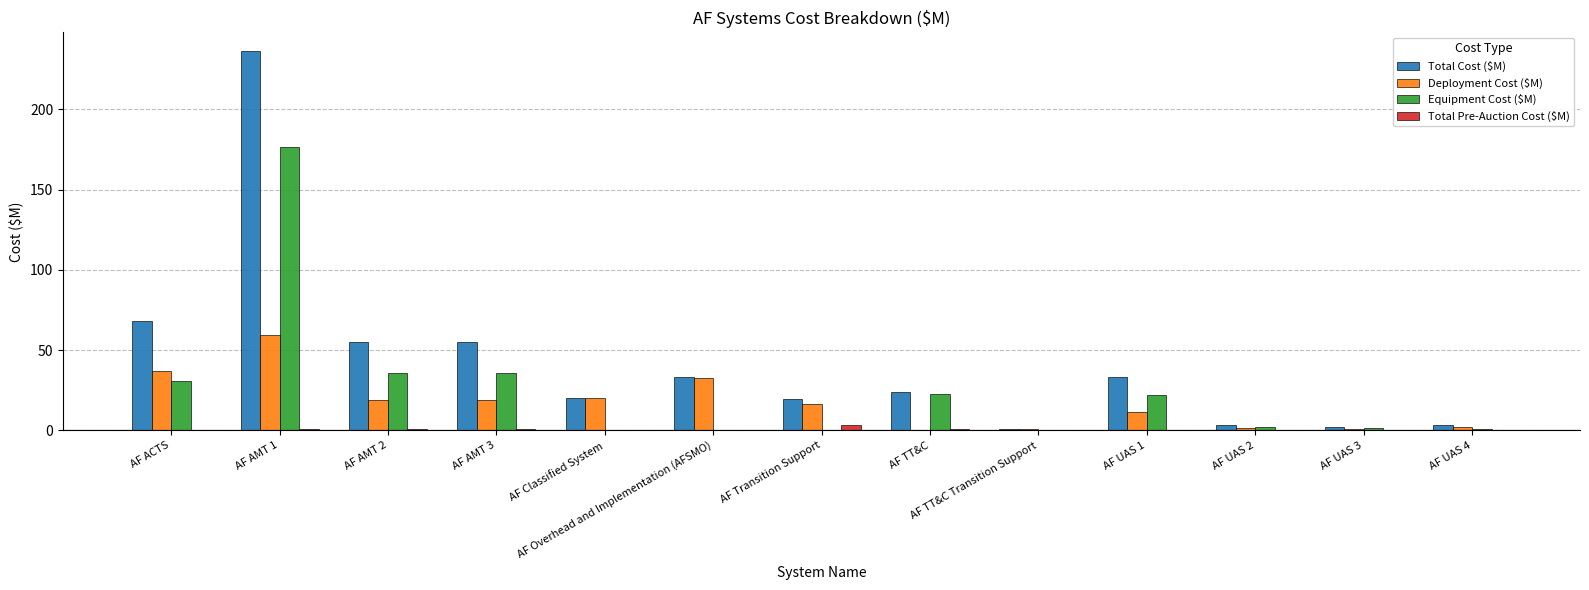

What is the sum of all Deployment Cost ($M) values?

219.8